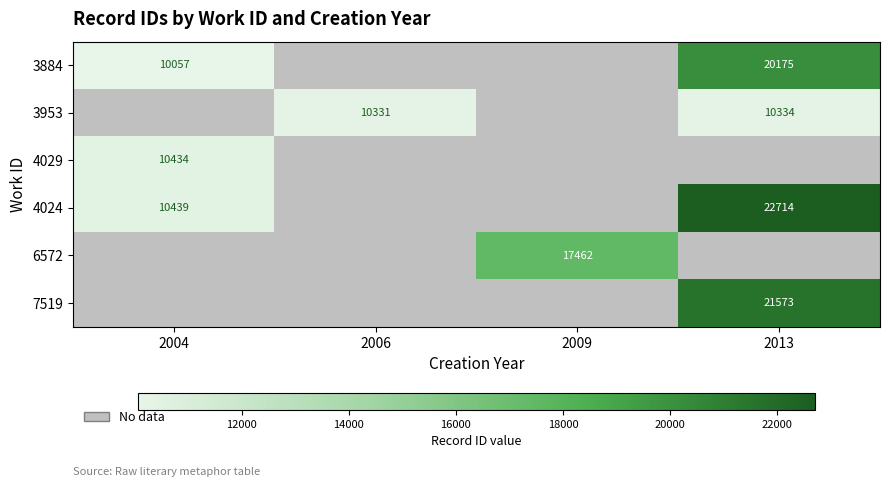

At how many categories does at least one series exceed 22232?

1